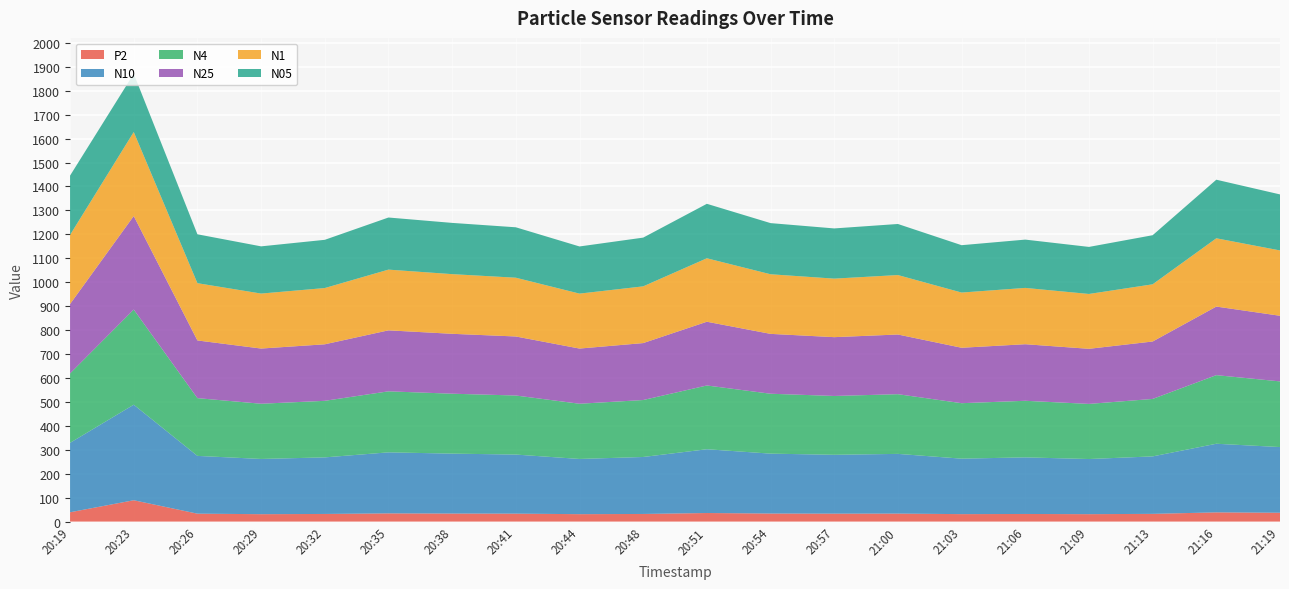

Reading right to left, transcribe all the data shown in this chart.

P2: 36.9	38.5	32.2	31.0	31.8	31.1	33.4	33.1	33.6	35.8	31.8	30.9	33.1	33.5	34.2	31.9	30.9	33.1	89.1	38.9
N10: 274.4	286.7	240.1	230.3	236.5	231.8	249.4	245.9	250.3	266.4	238.0	230.7	246.8	250.4	255.0	236.3	230.7	241.3	399.1	290.1
N4: 274.3	286.6	240.0	230.3	236.4	231.7	249.4	245.8	250.2	266.4	238.0	230.6	246.7	250.3	254.9	236.3	230.7	241.3	397.5	290.0
N25: 274.2	286.5	239.9	230.2	236.3	231.6	249.3	245.7	250.1	266.3	237.9	230.5	246.6	250.2	254.8	236.2	230.6	241.0	390.7	289.9
N1: 272.9	285.2	238.9	229.1	235.2	230.6	248.4	244.5	249.0	265.1	237.0	229.5	245.5	249.2	253.7	235.0	229.7	239.2	350.9	288.6
N05: 234.1	244.8	205.1	196.6	201.8	197.9	213.4	209.7	213.7	227.6	203.6	197.0	210.7	214.1	217.7	201.5	197.2	204.2	243.6	247.8